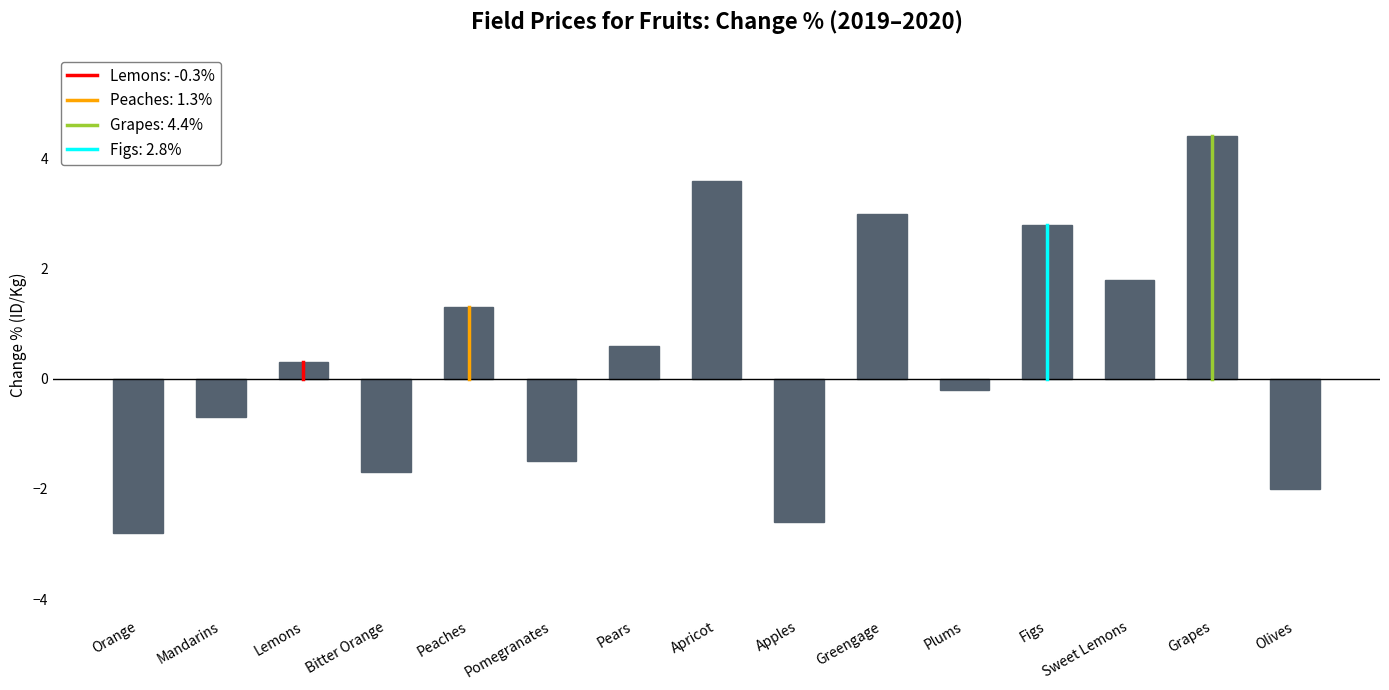

What is the difference between the second highest and second lowest values?

6.2